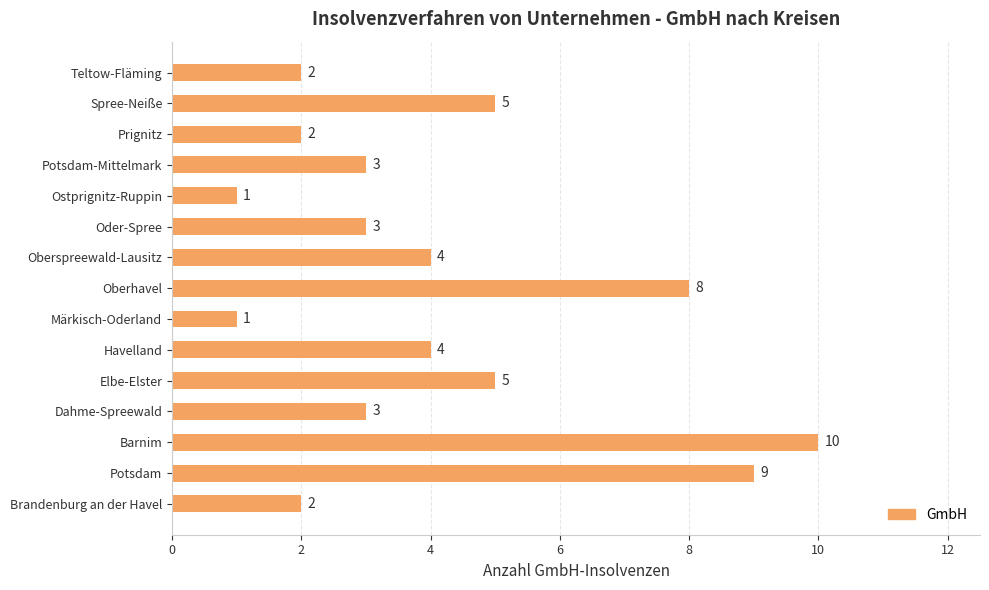

Which category has the highest value across all series?

Barnim